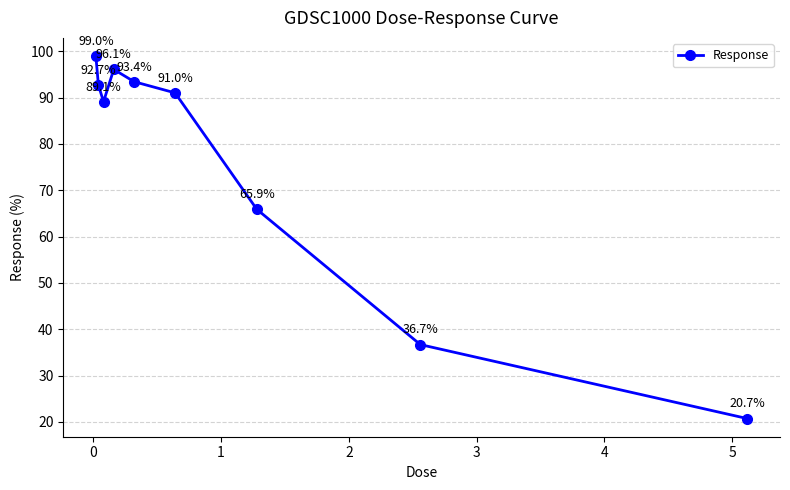

What is the value of the 4th point from the left?

96.1